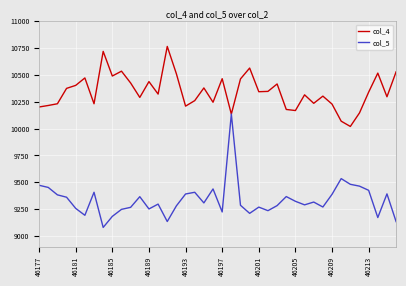

Rank the series by their maximum value, from lowest to highest.

col_5, col_4